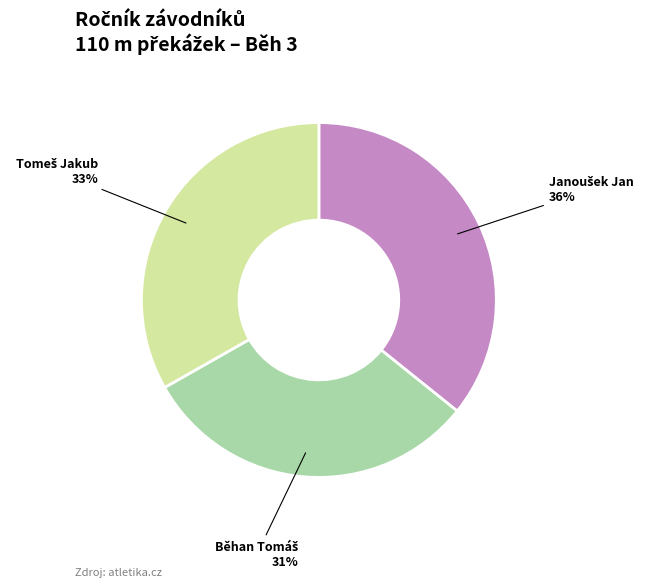

Is there any slice that represents more than half of the pie?

No